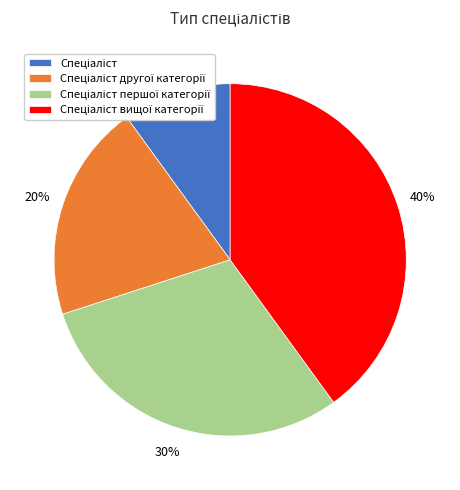

To the nearest percent, what is the average slice percentage?

25%